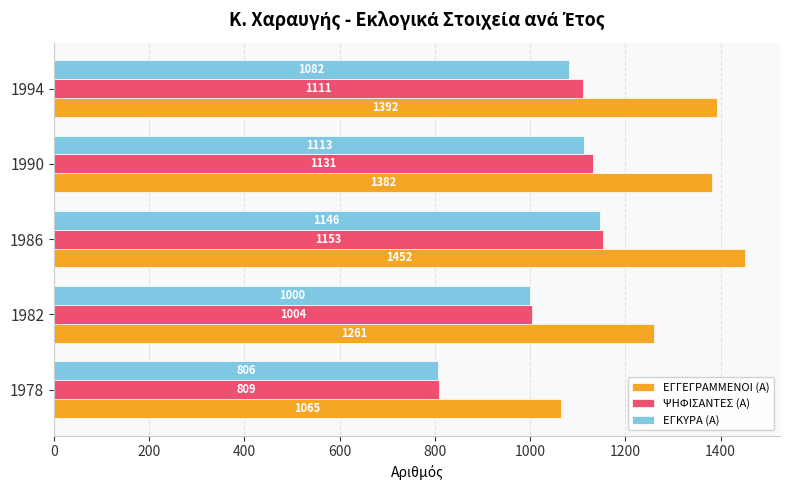

Rank the series by their maximum value, from highest to lowest.

ΕΓΓΕΓΡΑΜΜΕΝΟΙ (Α), ΨΗΦΙΣΑΝΤΕΣ (Α), ΕΓΚΥΡΑ (Α)